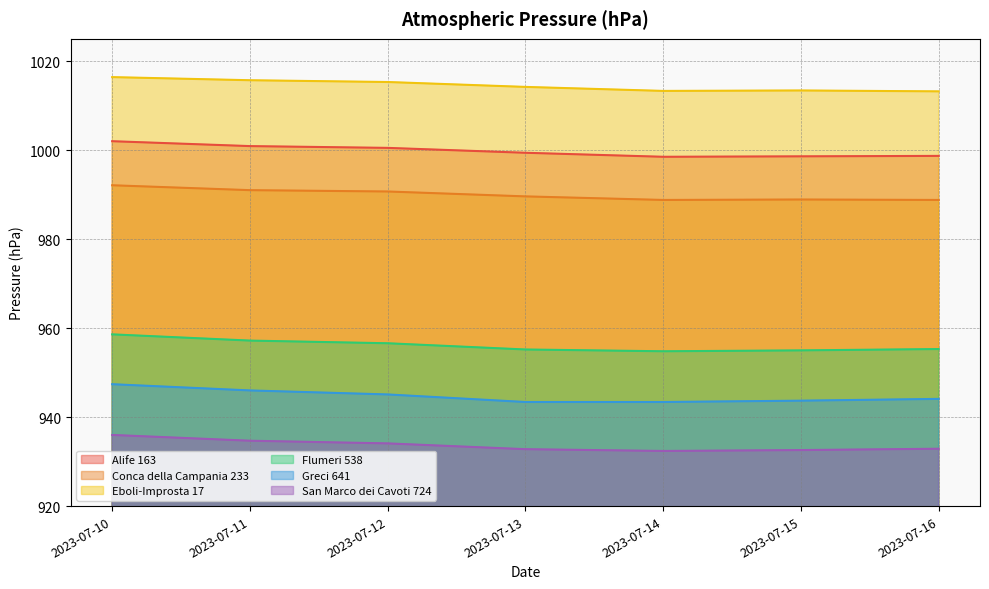

Reading left to right, list all the values displayed in this chart.

Alife 163: 1002.0	1000.9	1000.5	999.4	998.5	998.6	998.7
Conca della Campania 233: 992.1	991.0	990.7	989.6	988.8	988.9	988.8
Eboli-Improsta 17: 1016.4	1015.7	1015.3	1014.2	1013.3	1013.4	1013.2
Flumeri 538: 958.6	957.2	956.6	955.2	954.8	955.0	955.3
Greci 641: 947.4	946.0	945.1	943.4	943.4	943.7	944.1
San Marco dei Cavoti 724: 936.0	934.7	934.1	932.8	932.4	932.6	932.9